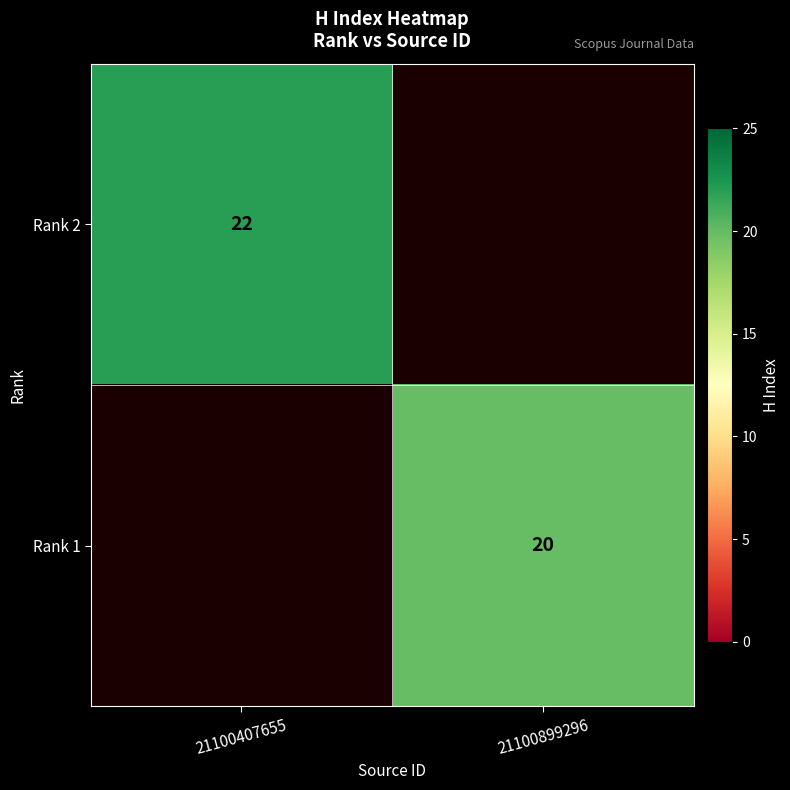

Is it true that Rank 2 equals 22 at 21100407655?

True